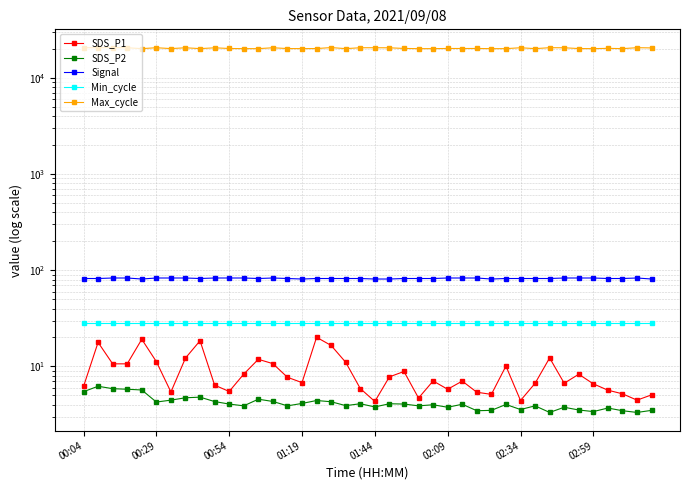

Where is the first local minimum for Max_cycle?

00:29